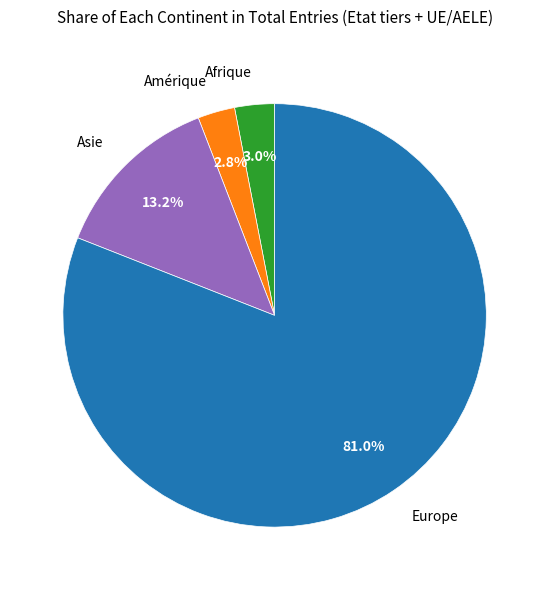

How many slices are in this pie chart?

4